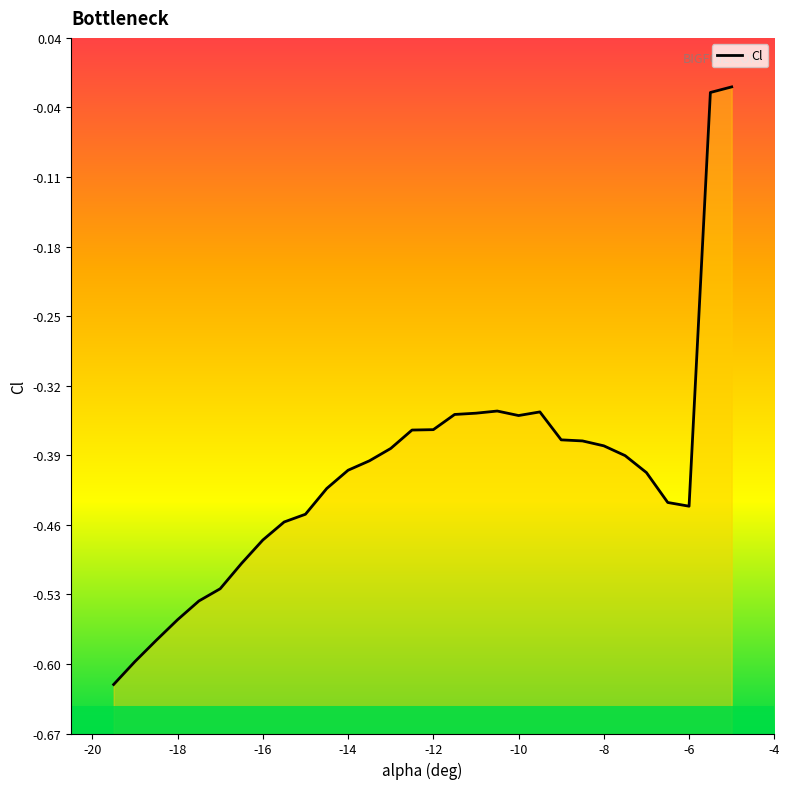

Rank the categories by value from lowest to highest.

-20, -18, -16, -14, -12, -10, -8, -6, -4, 9, 27, 26, 10, 25, 11, 12, 24, 13, 23, 22, 21, 14, 15, 19, 16, 17, 20, 18, 28, 29